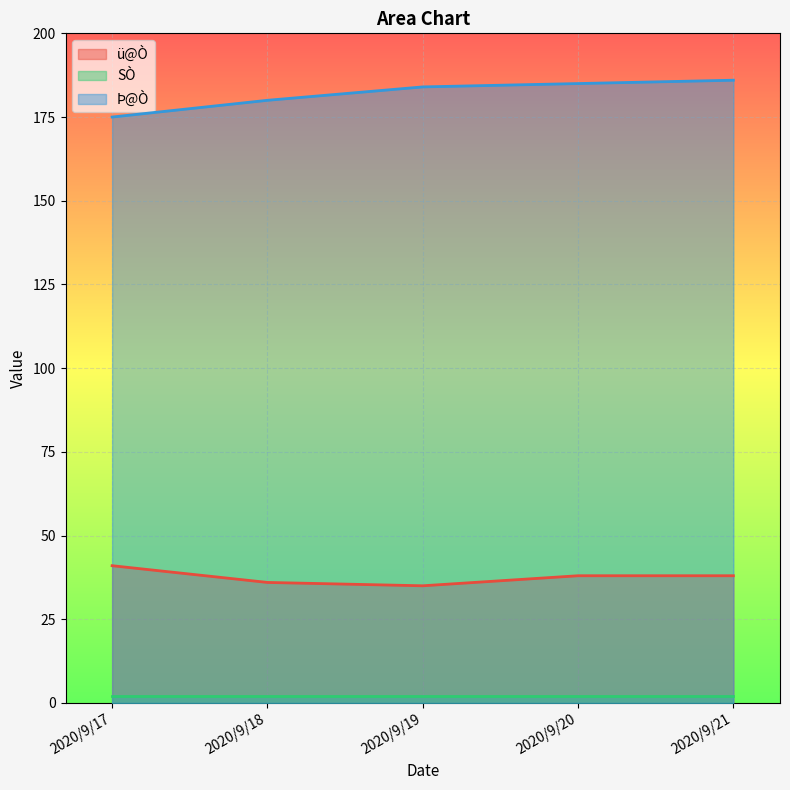

Is the value of Þ@Ò at 2020/9/18 greater than the value of ü@Ò at 2020/9/20?

Yes